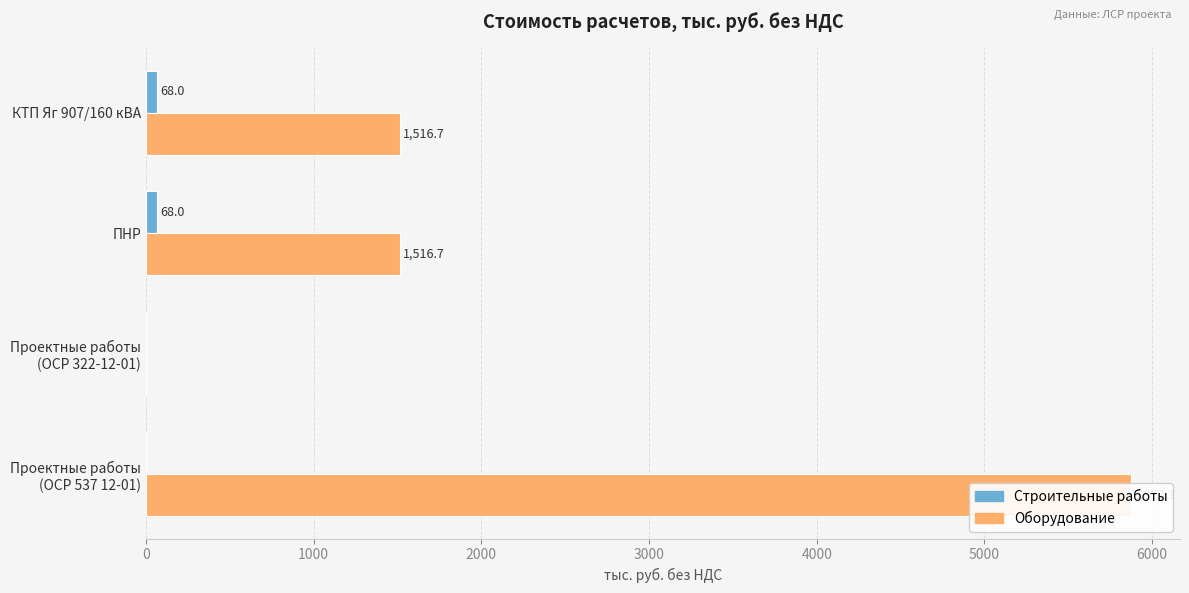

How many groups of bars are there?

4